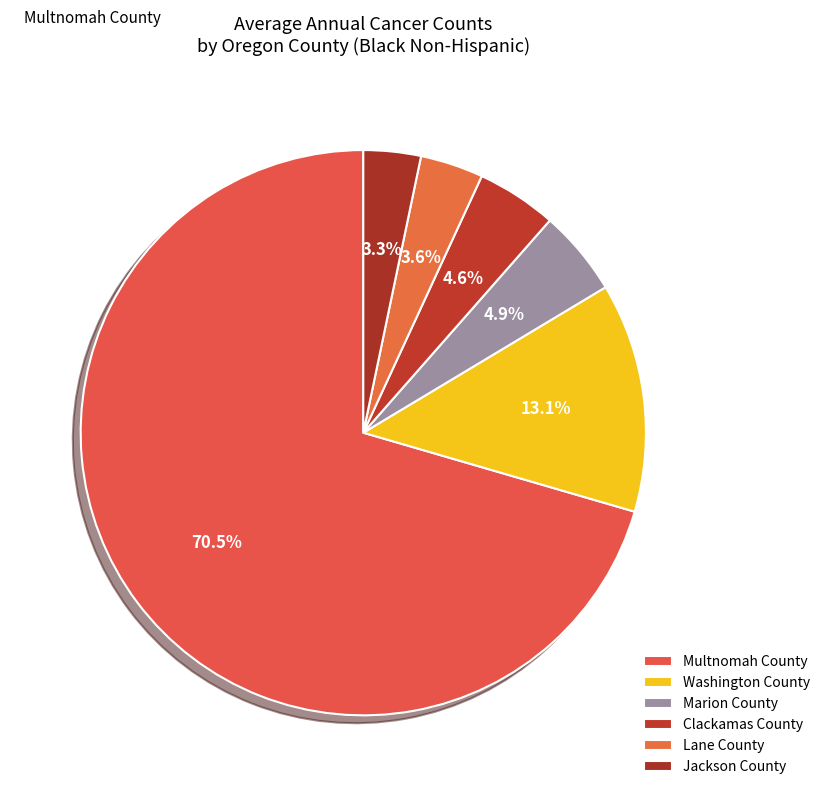

How much of the chart is everything except Lane County?

96.4%